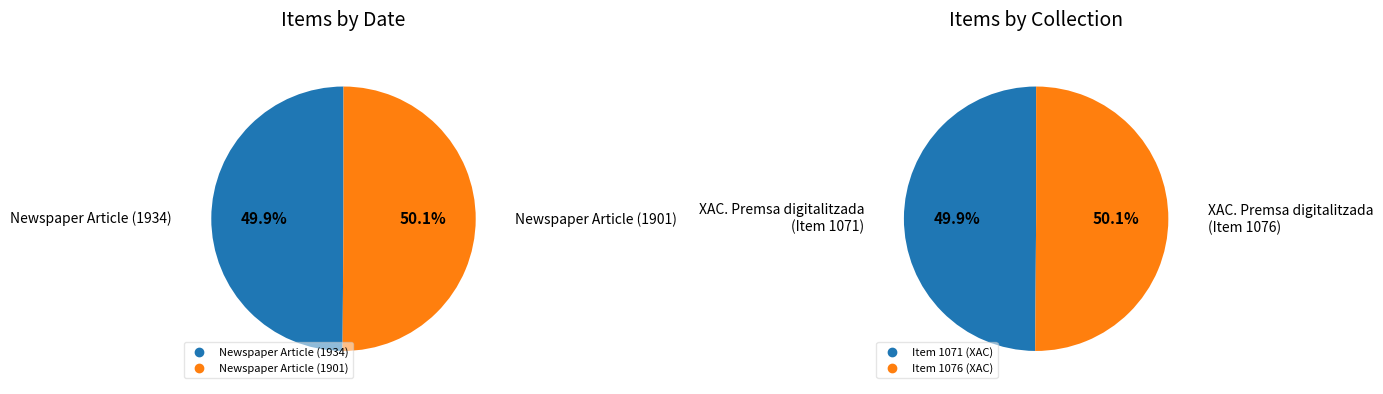

How many segments does this pie chart have?

2